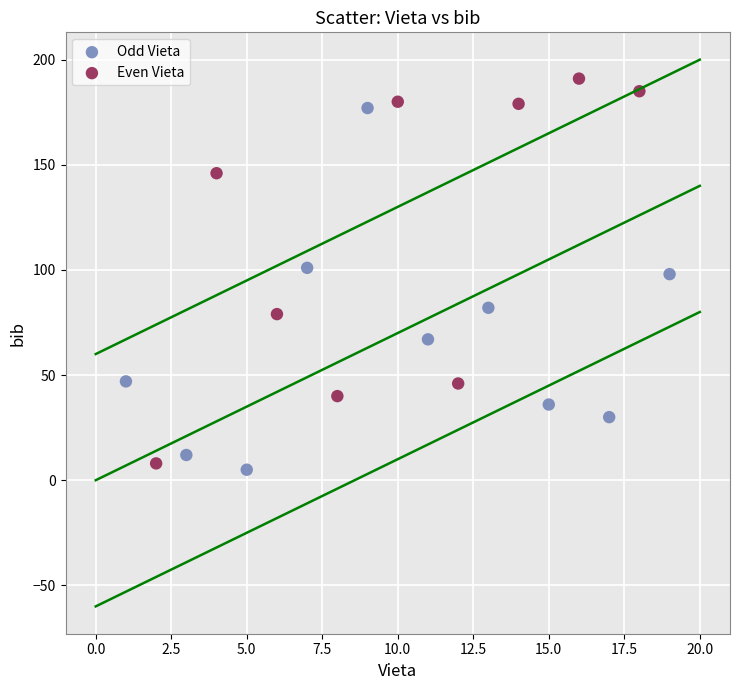

Which series has the largest Y range (max minus min)?

Even Vieta